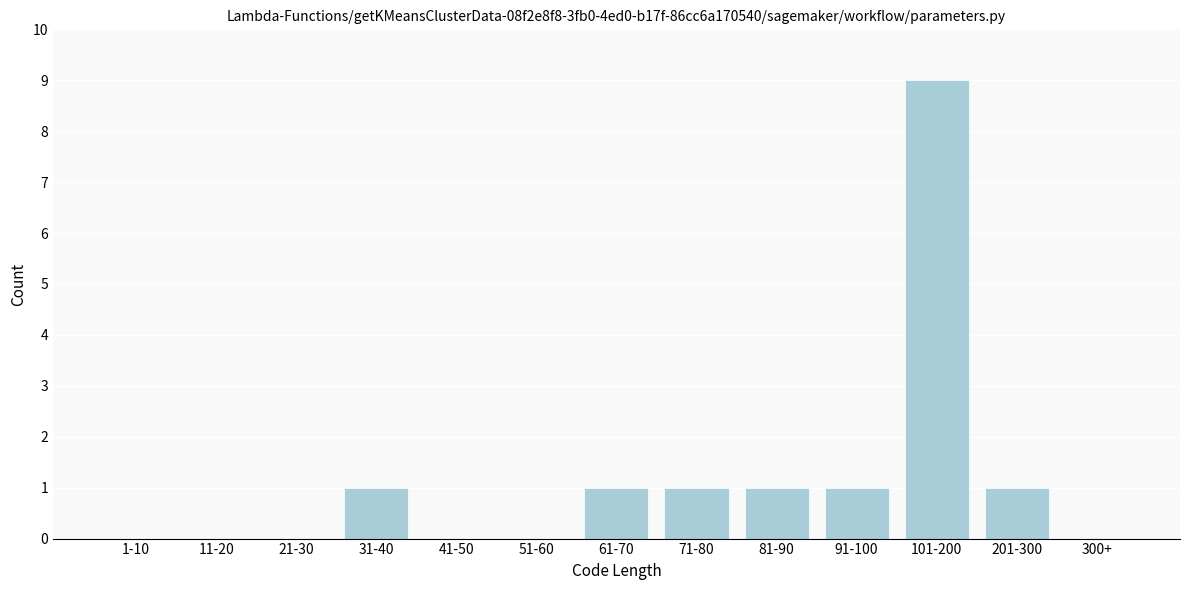

Reading left to right, extract all data points from this chart.

1-10=0	11-20=0	21-30=0	31-40=1	41-50=0	51-60=0	61-70=1	71-80=1	81-90=1	91-100=1	101-200=9	201-300=1	300+=0